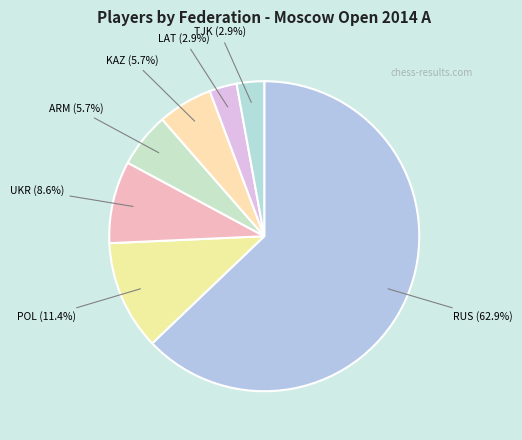

Is there a majority slice in this chart?

Yes